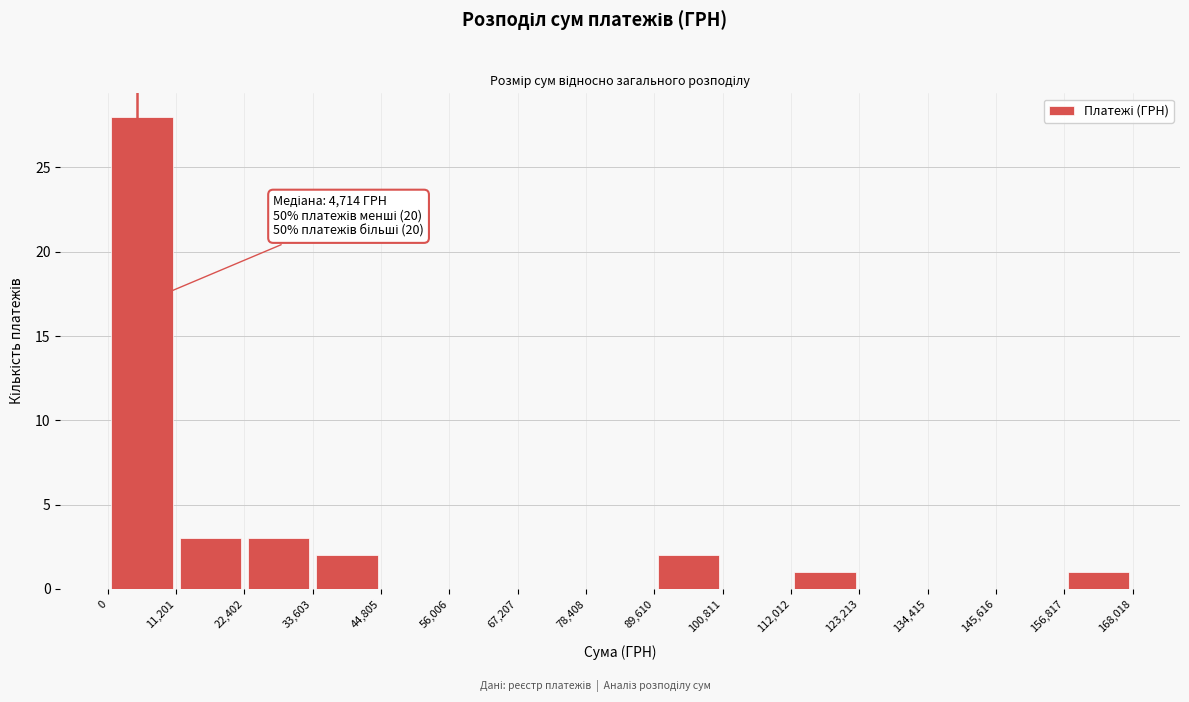

Which range on the x-axis has the tallest bar?

0 to 11,201